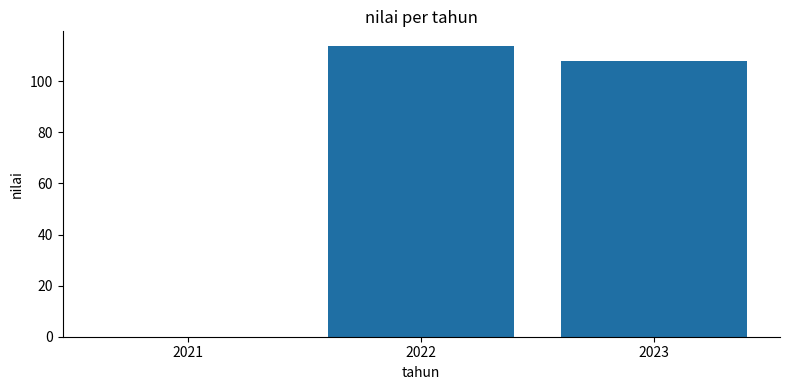

What is the average value?

73.9